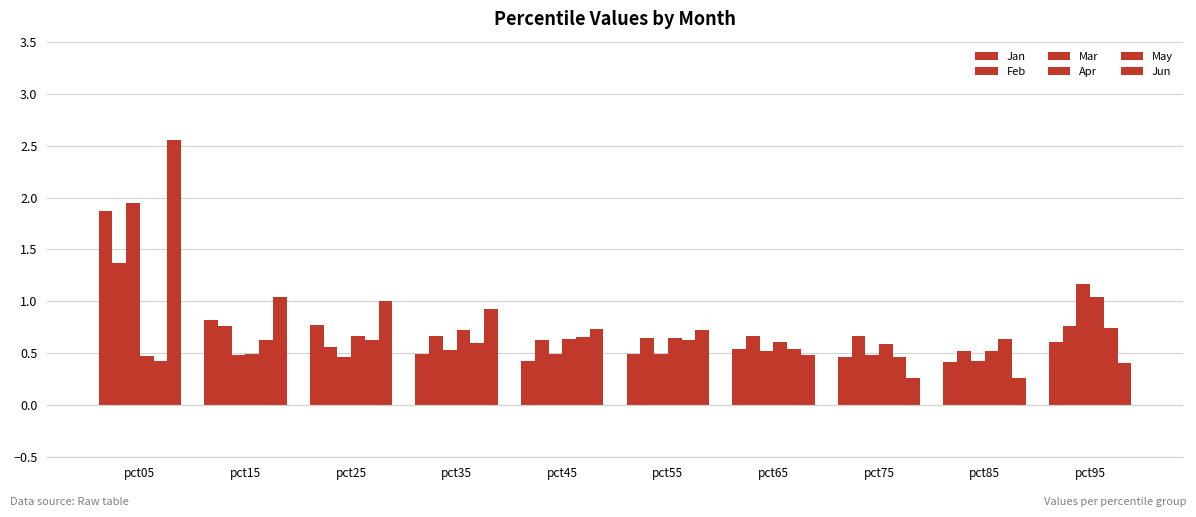

Rank the series by their maximum value, from highest to lowest.

Jun, Mar, Jan, Feb, Apr, May